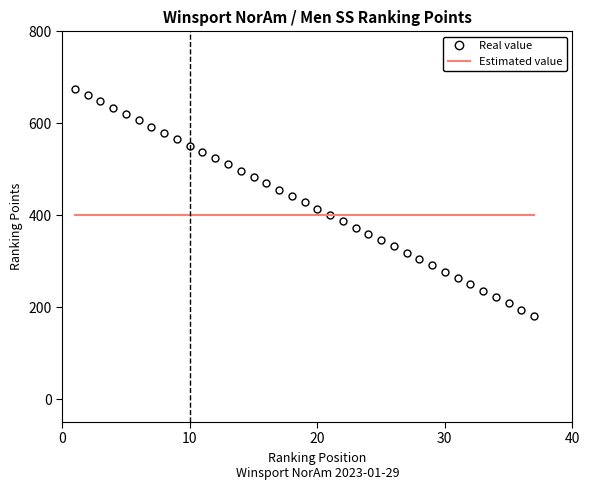

What are all the series names shown in the legend?

Real value, Estimated value